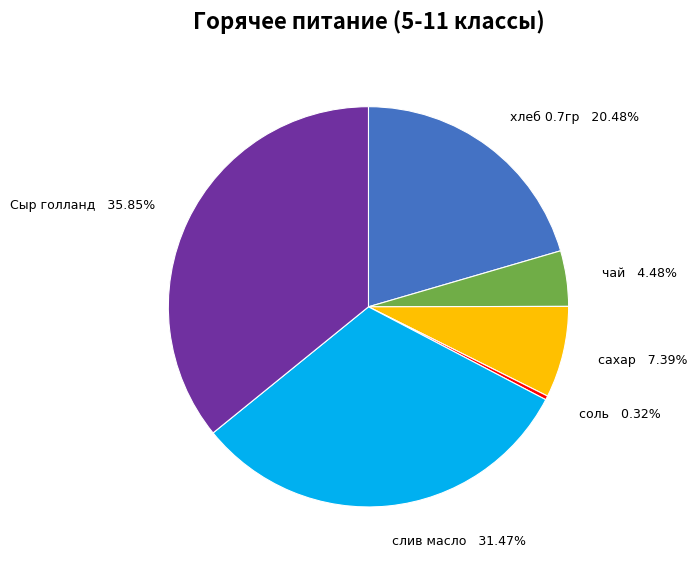

To the nearest percent, what is the average slice percentage?

17%